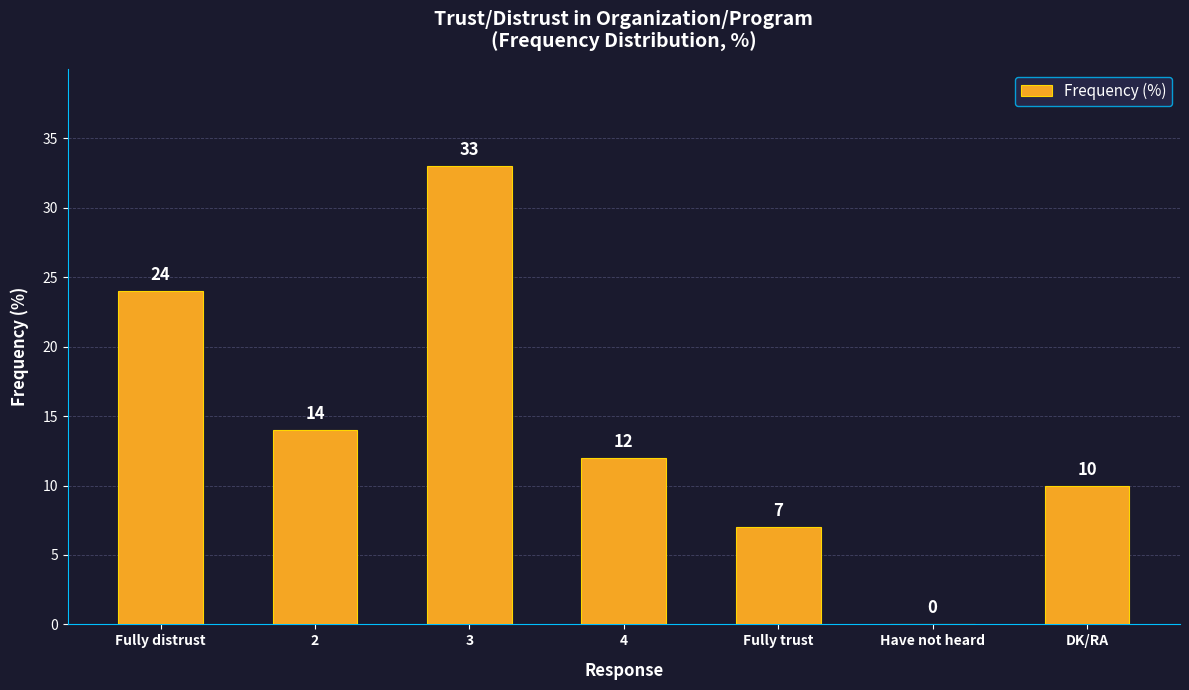

At which label is the value closest to 16?

2